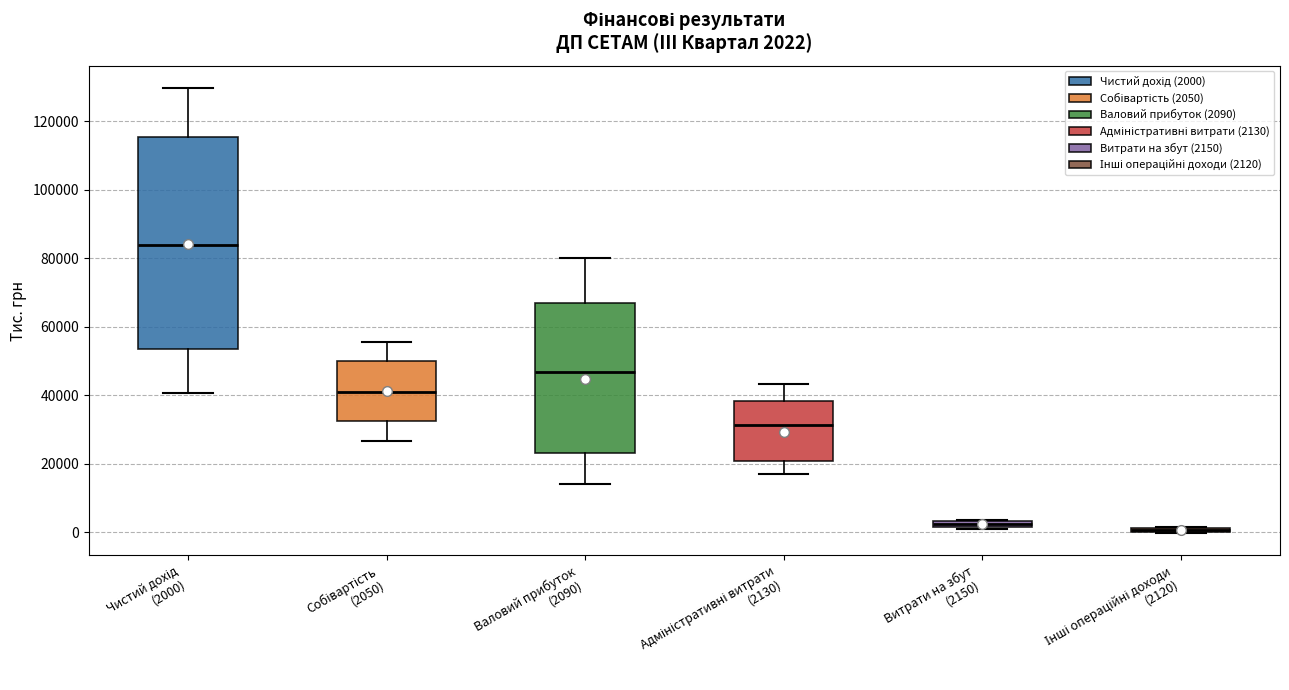

Comparing the boxes themselves (not the whiskers), which one is the tallest?

Чистий дохід (2000)